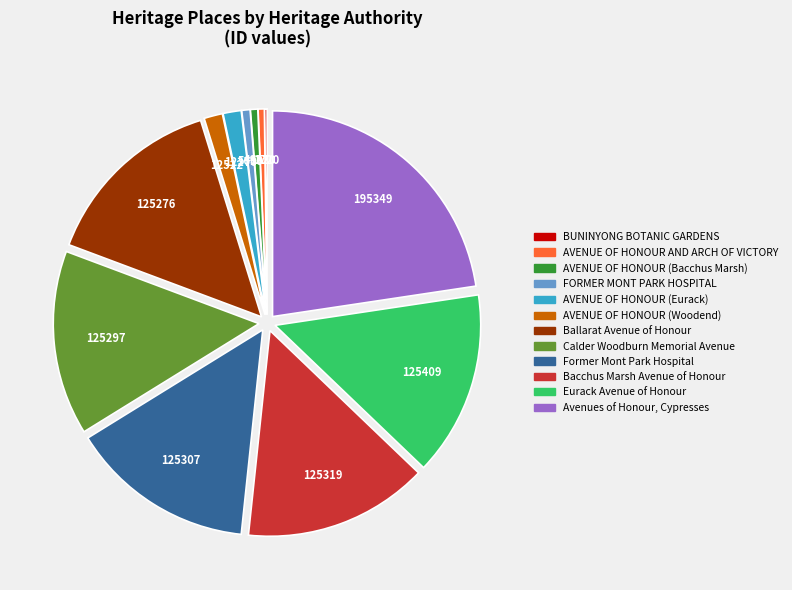

Which category has the biggest portion of the pie?

Avenues of Honour, Cypresses